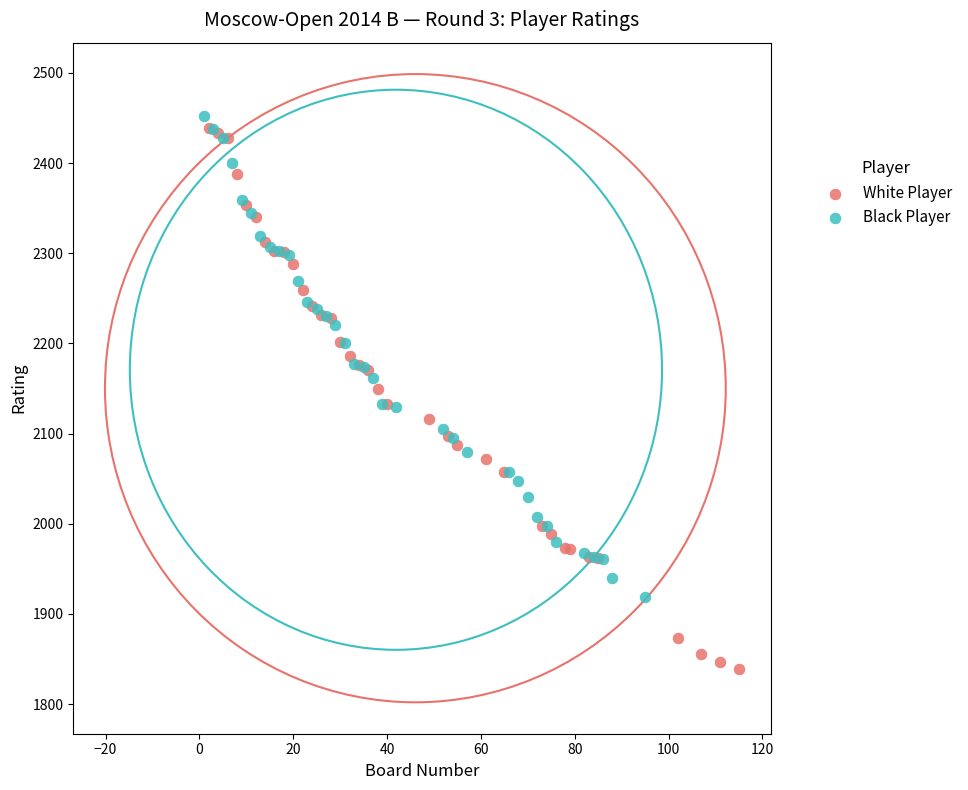

What are all the series names shown in the legend?

White Player, Black Player